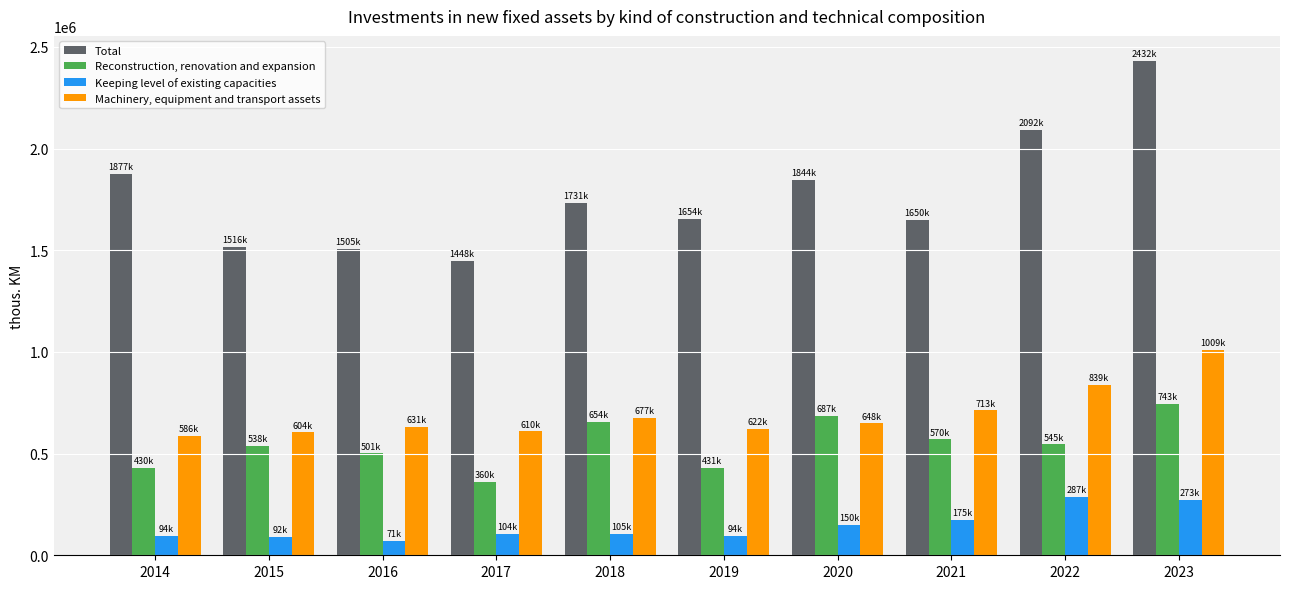

Which series has the largest range (max minus min)?

Total